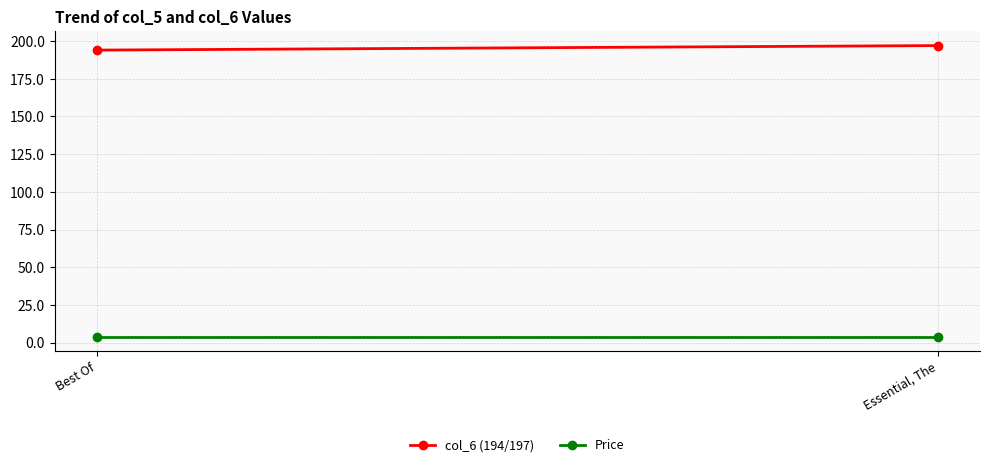

True or false: col_6 (194/197) has a value of 194.0 at Best Of.

True